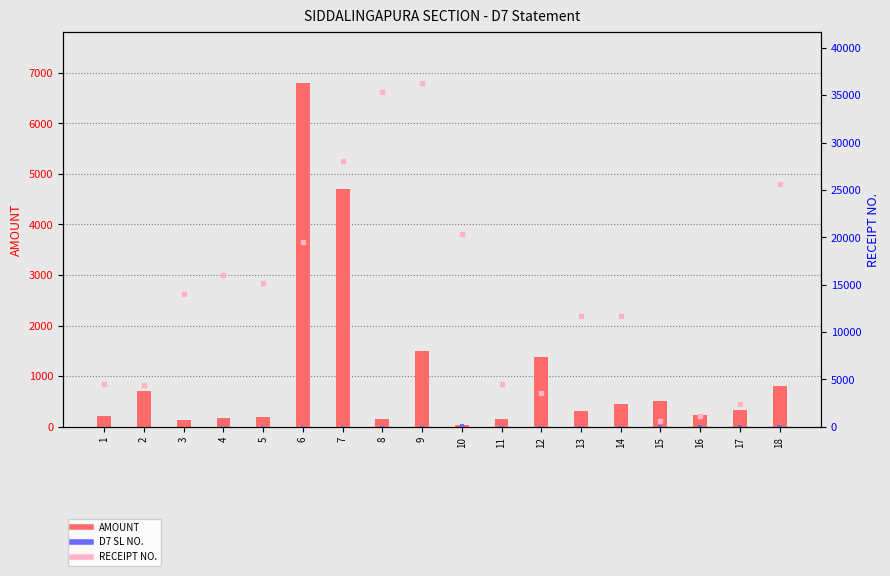

What are all the series names shown in the legend?

AMOUNT, D7 SL NO., RECEIPT NO.